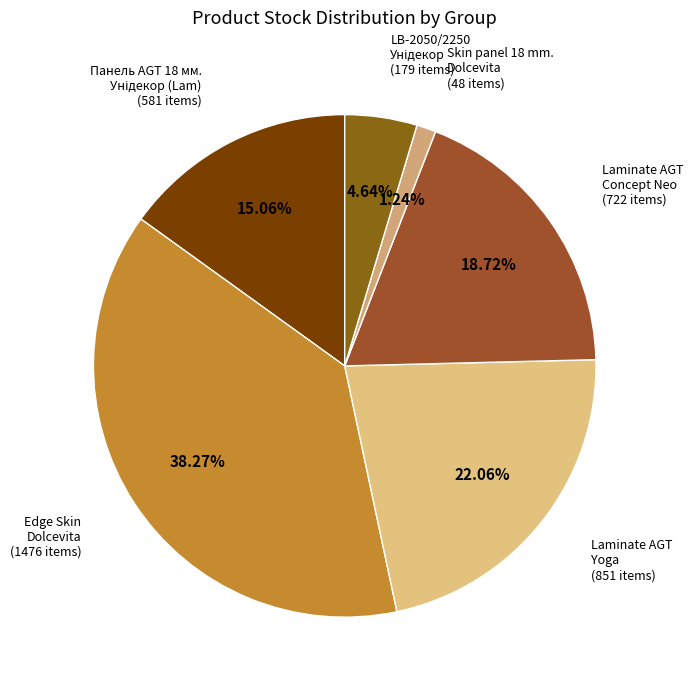

Approximately how many times larger is the value at Edge Skin Dolcevita compared to Laminate AGT Concept Neo?

2.0